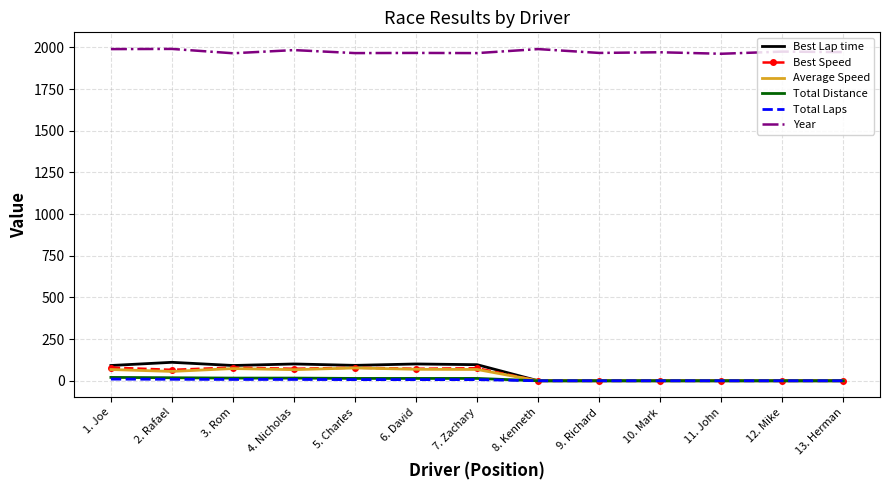

Which series has the largest total across all categories?

Year